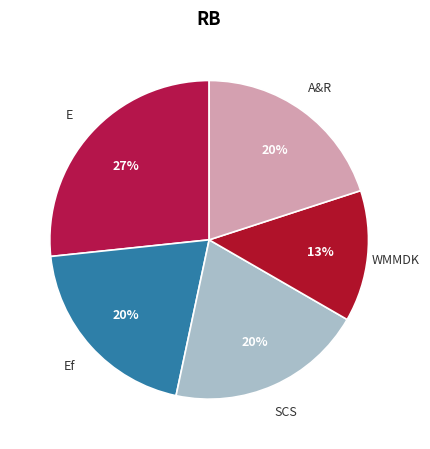

To the nearest percent, what is the average slice percentage?

20%